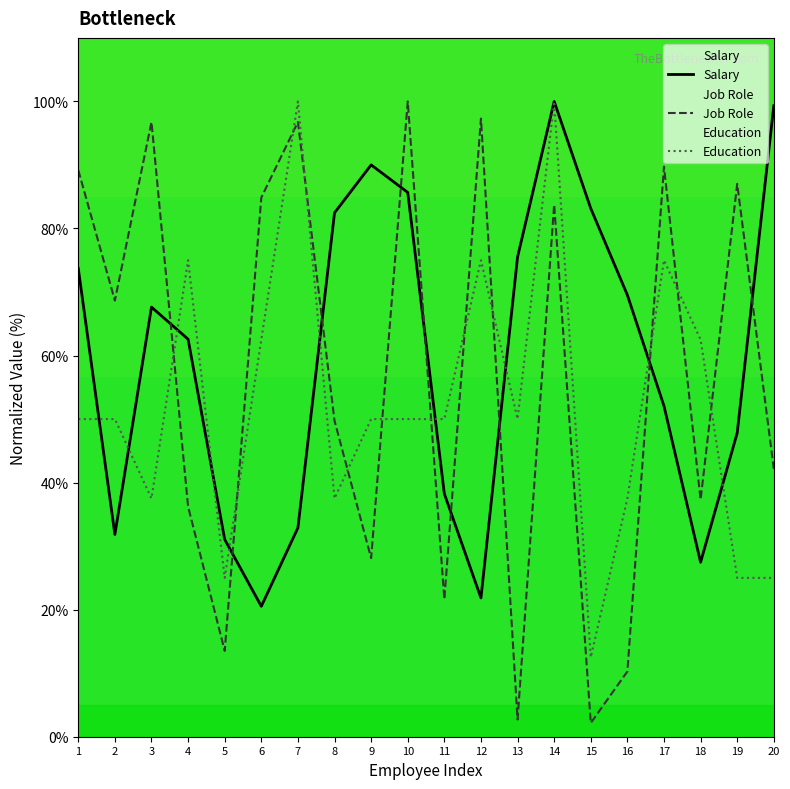

What are all the series names shown in the legend?

Salary, Job Role, Education